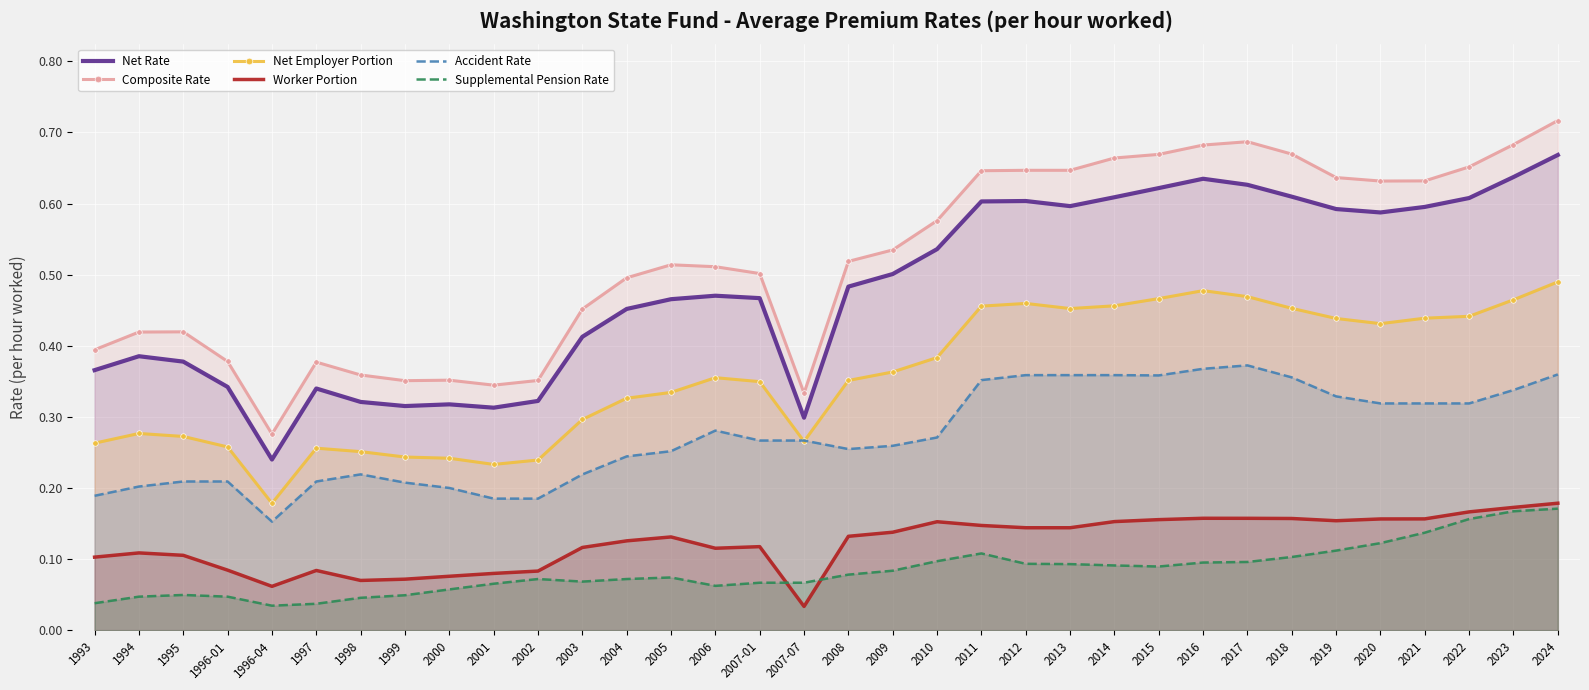

Rank the categories by Supplemental Pension Rate value from lowest to highest.

1996-04, 1997, 1993, 1998, 1994, 1996-01, 1999, 1995, 2000, 2006, 2001, 2007-01, 2007-07, 2003, 2002, 2004, 2005, 2008, 2009, 2015, 2014, 2013, 2012, 2016, 2017, 2010, 2018, 2011, 2019, 2020, 2021, 2022, 2023, 2024